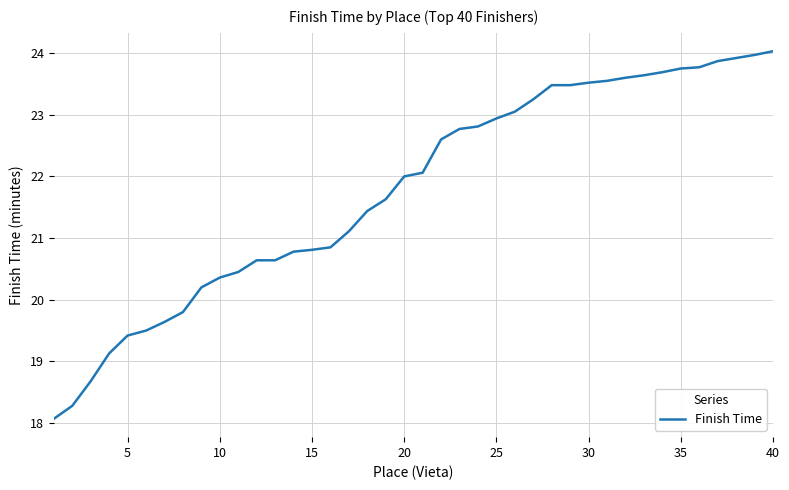

What is the maximum value shown in the chart?

24.0